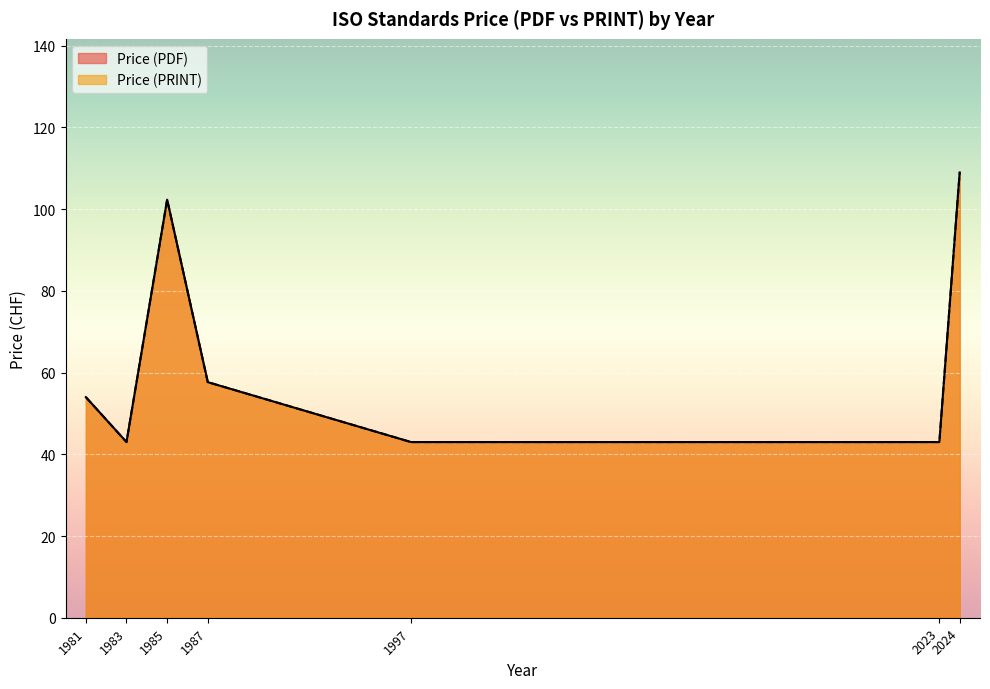

Does the chart display data point markers on the line(s)?

No